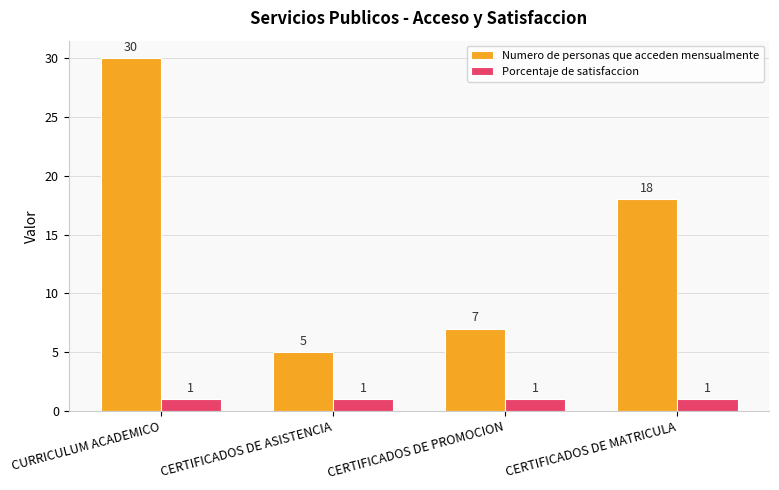

What is the sum of all Porcentaje de satisfaccion values?

4